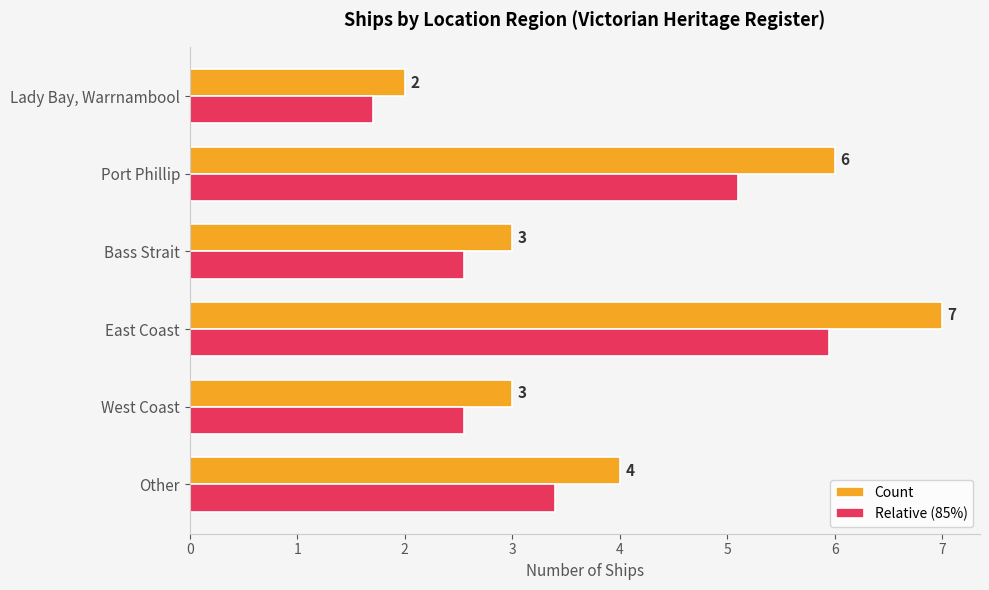

At which category is the sum across all series the highest?

East Coast